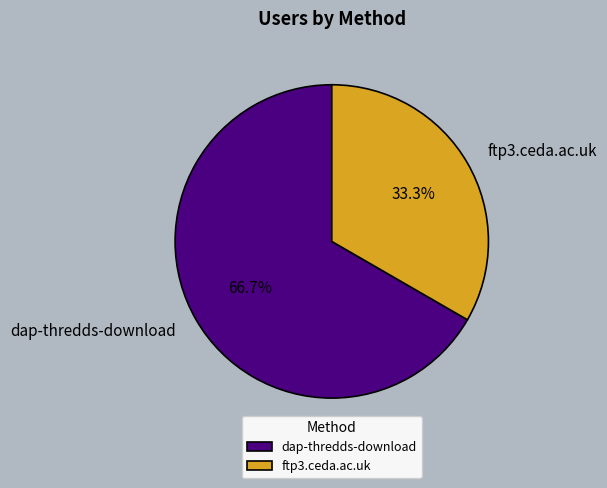

To the nearest percent, what is the difference between the largest and smallest slice percentages?

33%